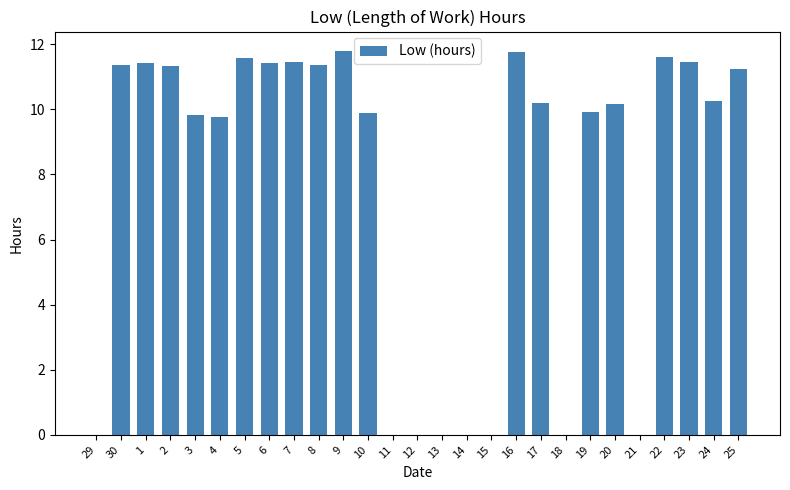

The value at 7 is 11.5. True or false?

True